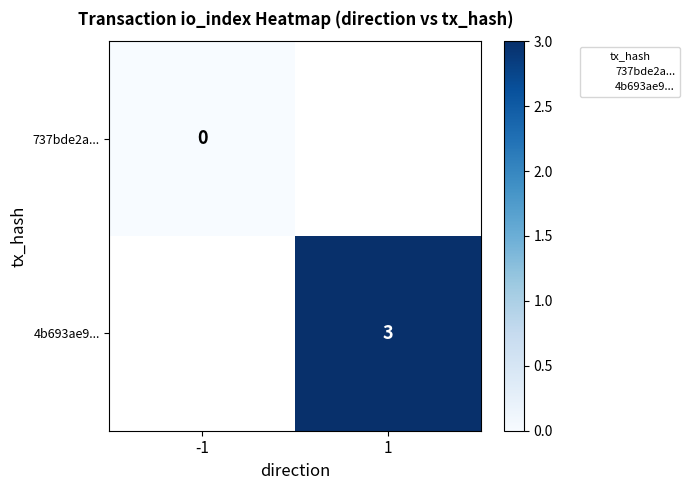

The value of 4b693ae9... at 1 is 3. True or false?

True